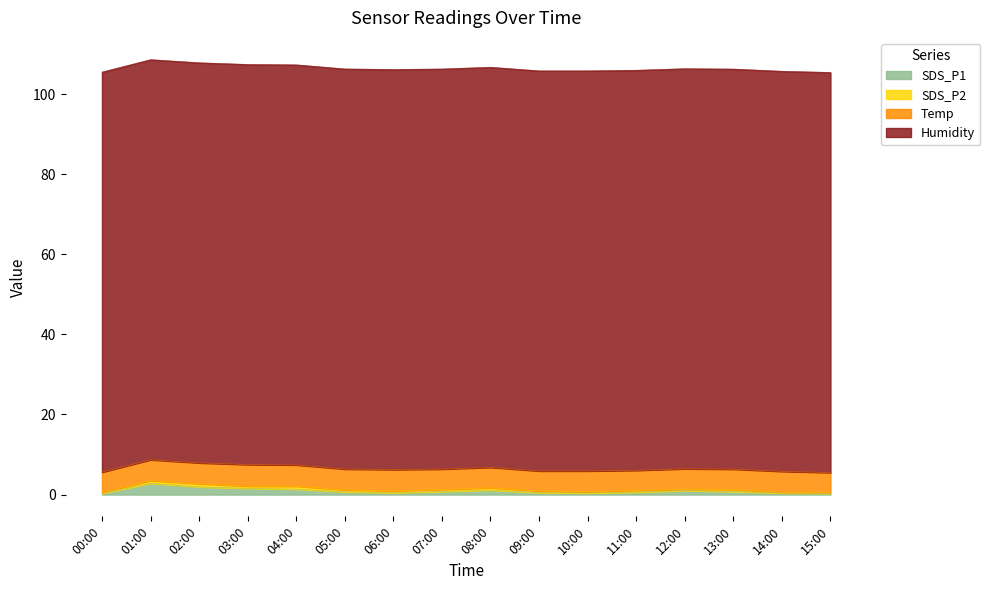

What is the label of the 1st point from the left?

00:00